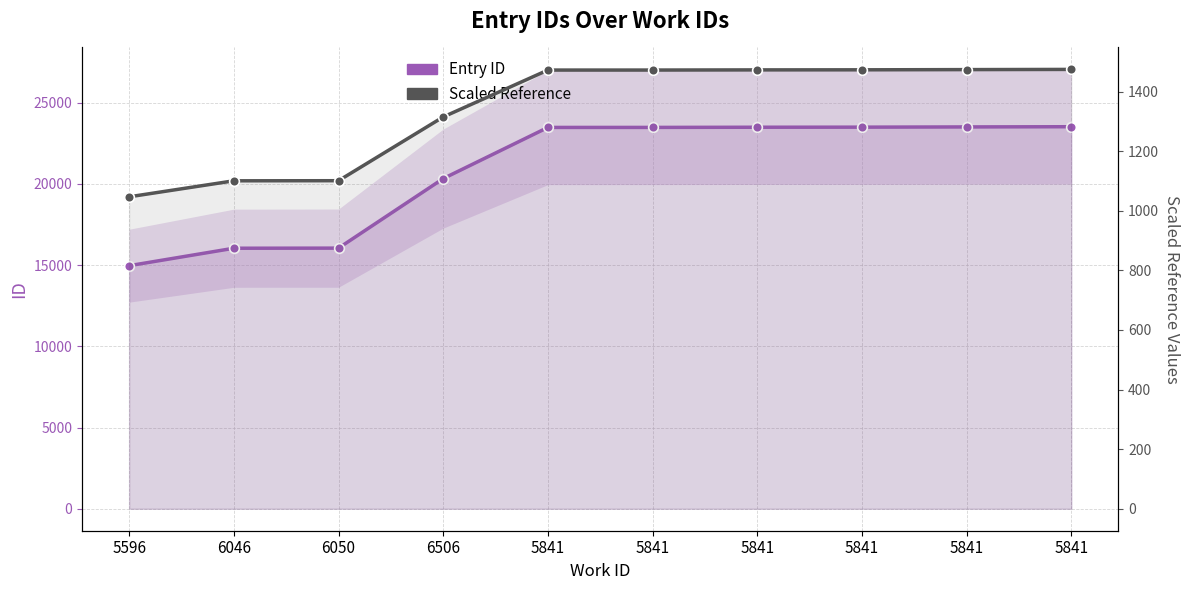

Reading left to right, list all the values displayed in this chart.

Entry ID: 5596=14958.0	6046=16032.0	6050=16039.0	6506=20318.0	5841=23466.0	5841=23467.0	5841=23478.0	5841=23483.0	5841=23497.0	5841=23510.0
Scaled Reference: 5596=1047.1	6046=1100.8	6050=1101.1	6506=1315.1	5841=1472.5	5841=1472.5	5841=1473.1	5841=1473.3	5841=1474.0	5841=1474.7